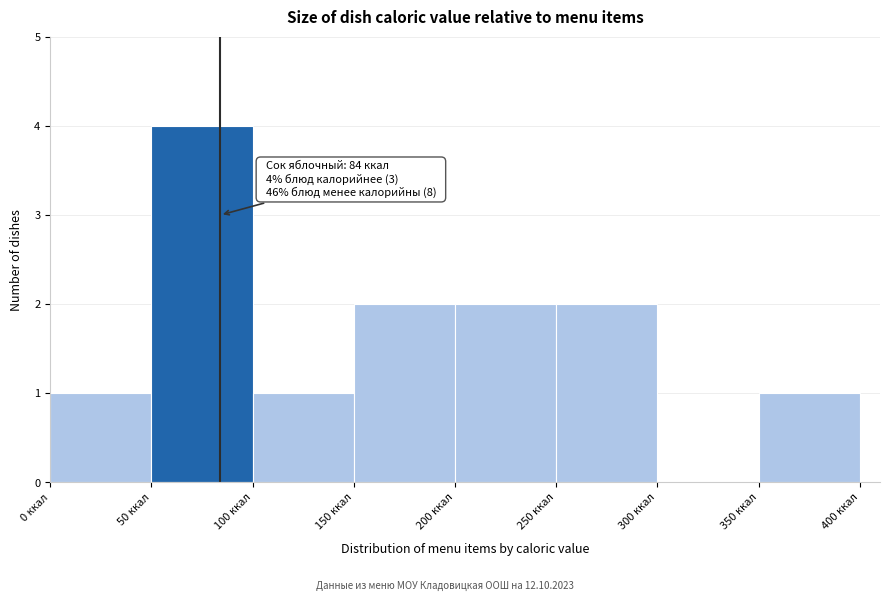

Over which range of the x-axis is the bar tallest?

50 to 100